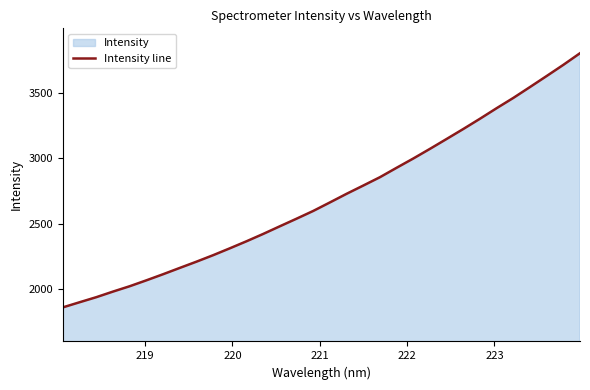

What is the maximum value shown in the chart?

3801.0